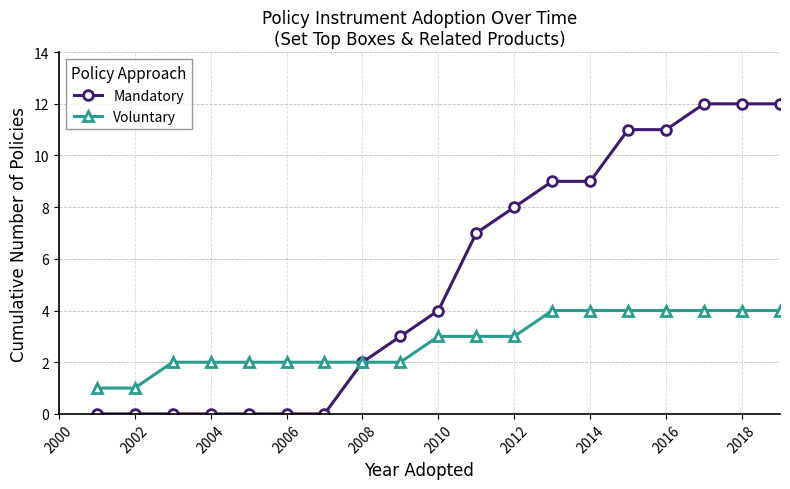

List the series in order of their overall mean, highest first.

Mandatory, Voluntary